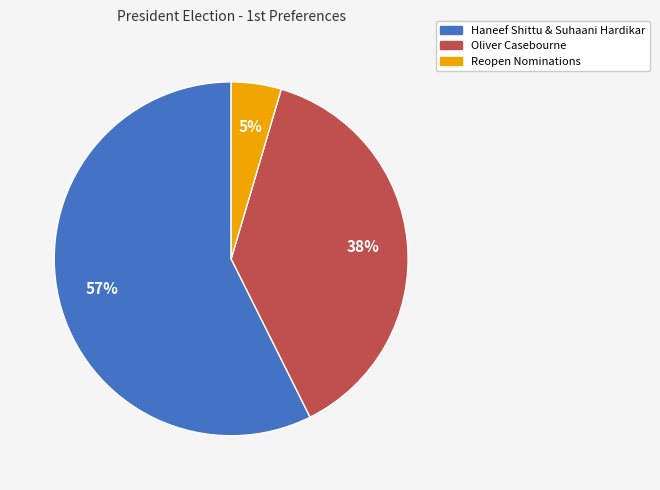

Which category accounts for the majority?

Haneef Shittu & Suhaani Hardikar